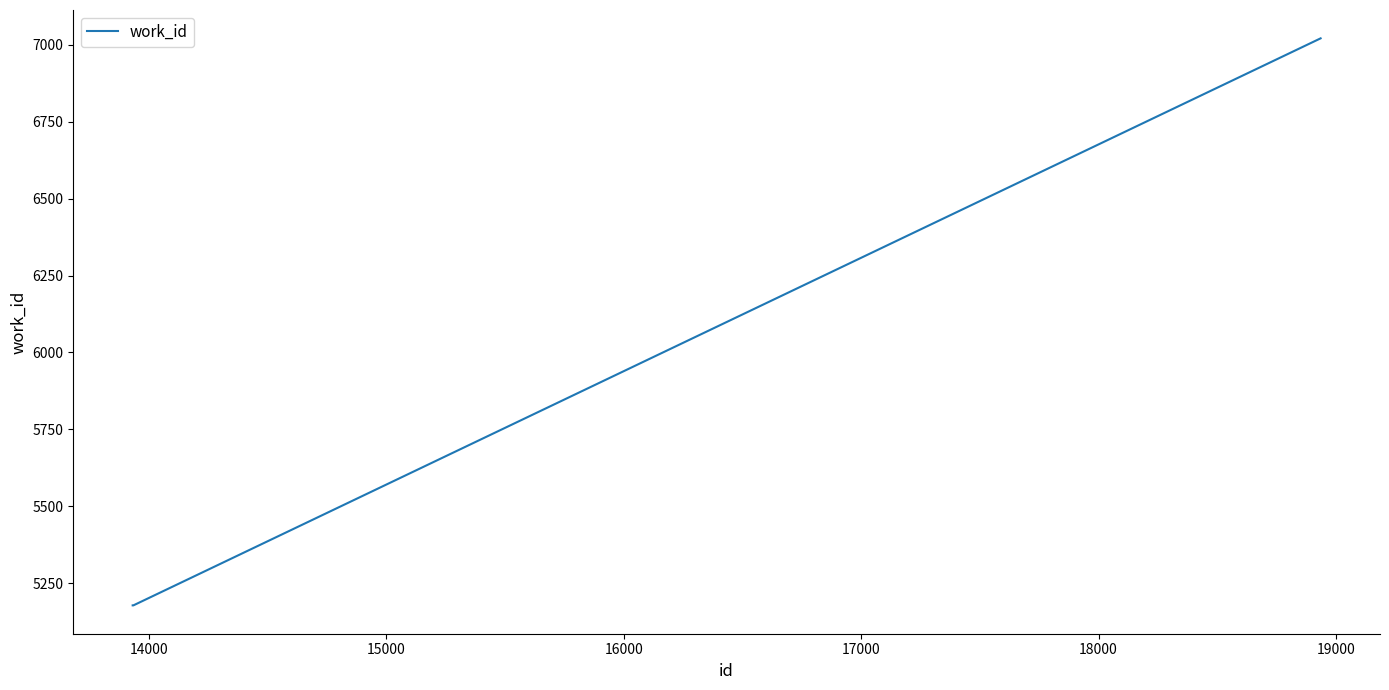

What is the maximum value shown in the chart?

7021